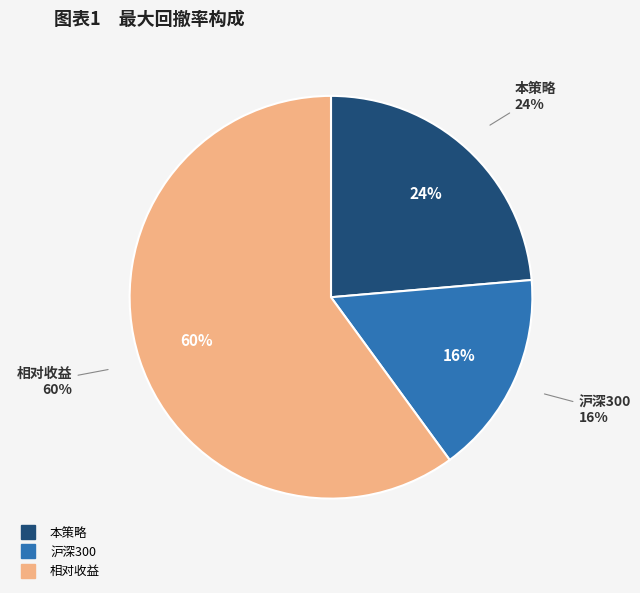

To the nearest percent, what is the combined percentage of 本策略 and 沪深300?

40%